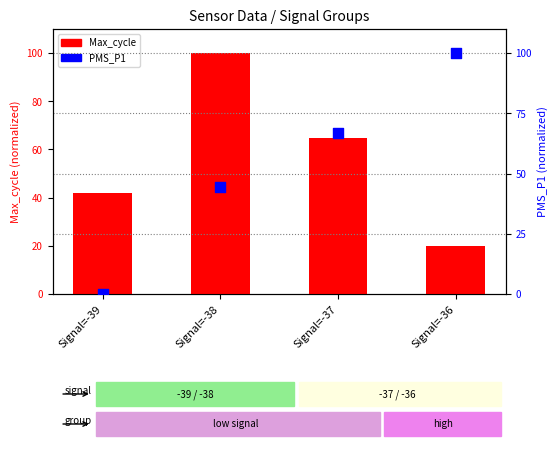

Is the value of Max_cycle at Signal=-36 greater than the value of PMS_P1 at Signal=-39?

Yes